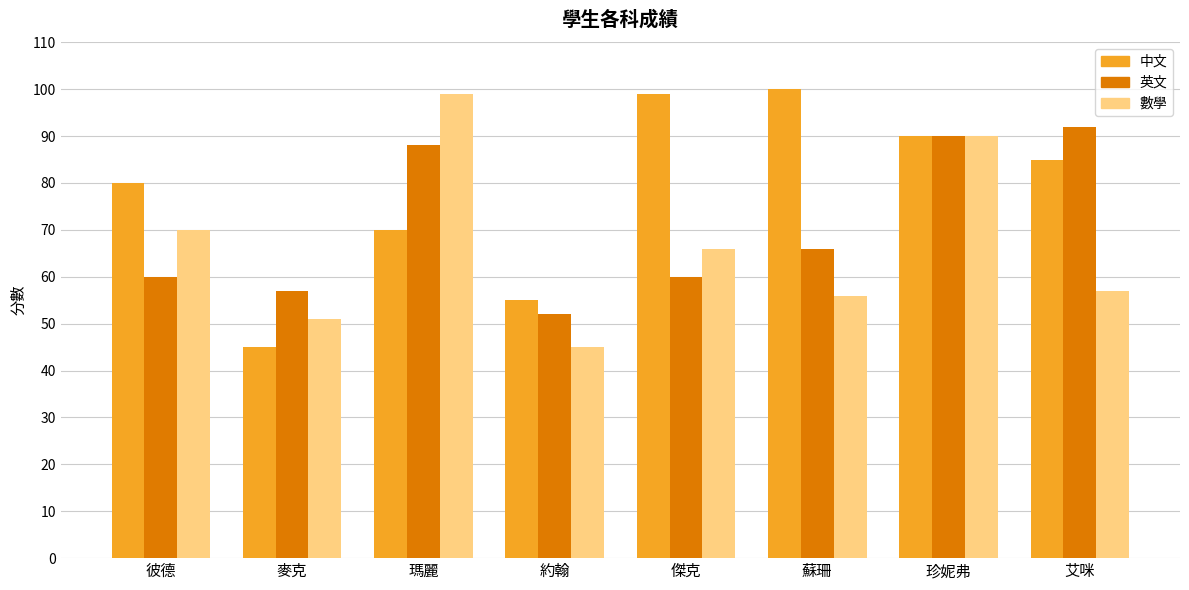

Does the chart contain any negative values?

No